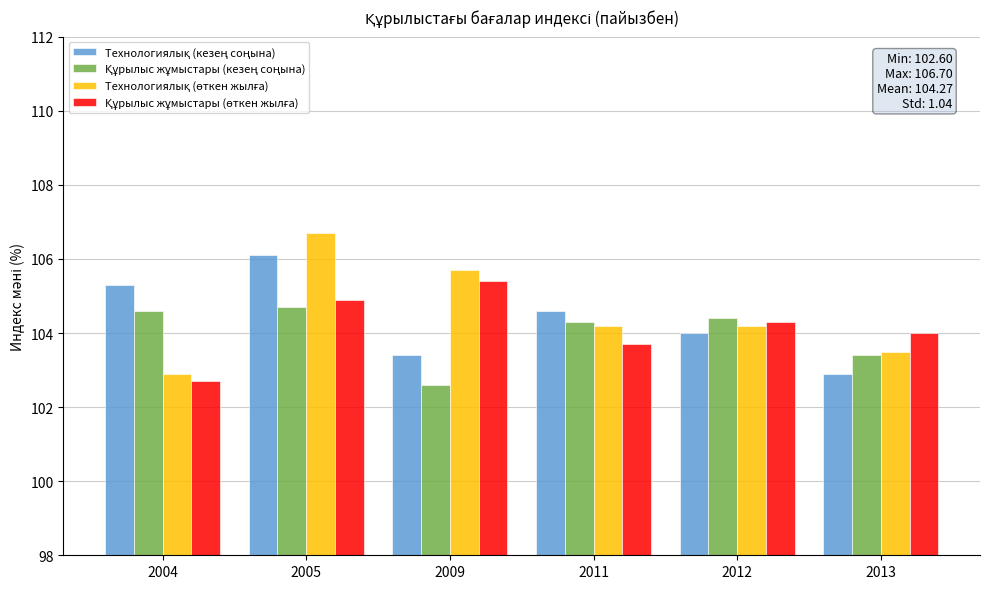

What is the difference between the highest and lowest values at 2004?

2.6